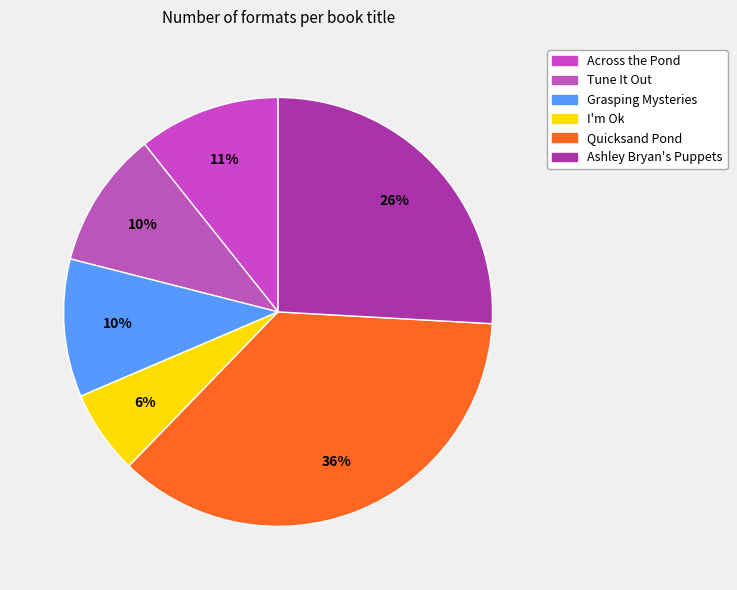

What is the total percentage of Grasping Mysteries and Quicksand Pond?

46.8%